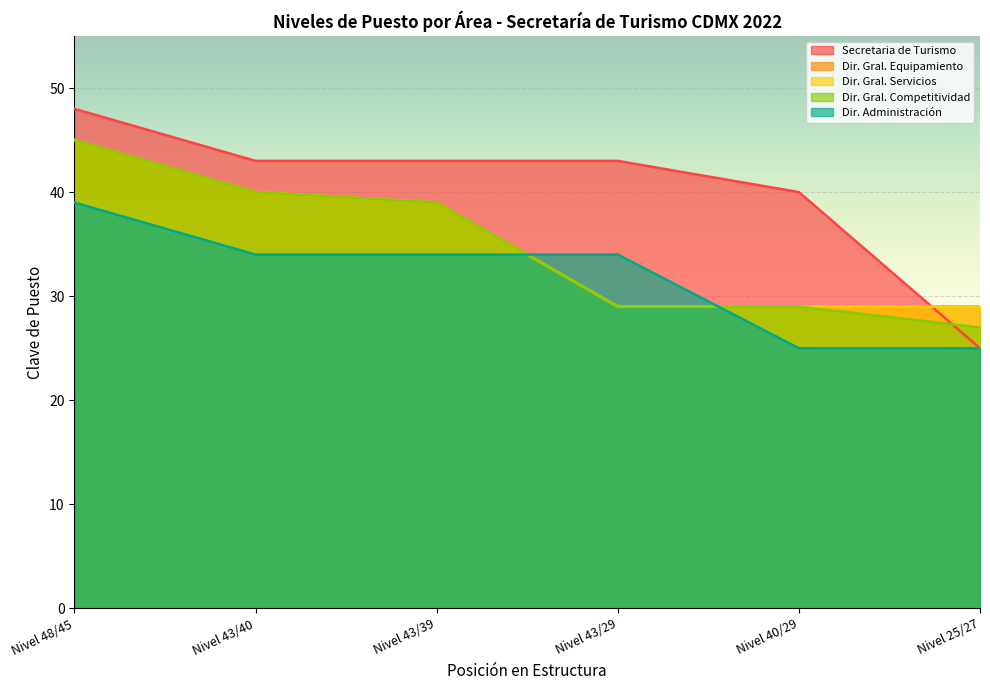

What are all the series names shown in the legend?

Secretaria de Turismo, Dir. Gral. Equipamiento, Dir. Gral. Servicios, Dir. Gral. Competitividad, Dir. Administración